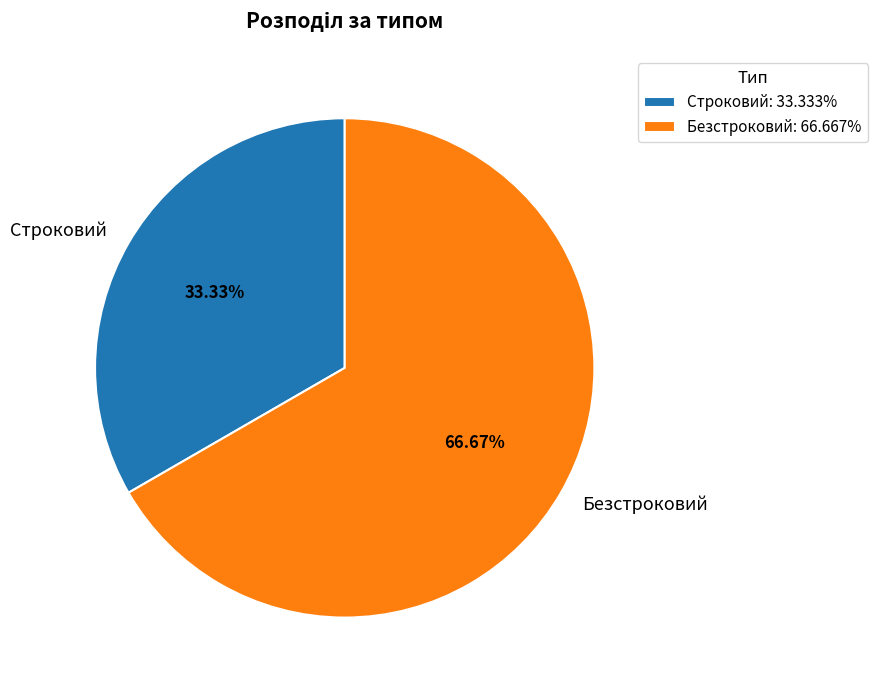

Rank the categories by value from highest to lowest.

Безстроковий, Строковий